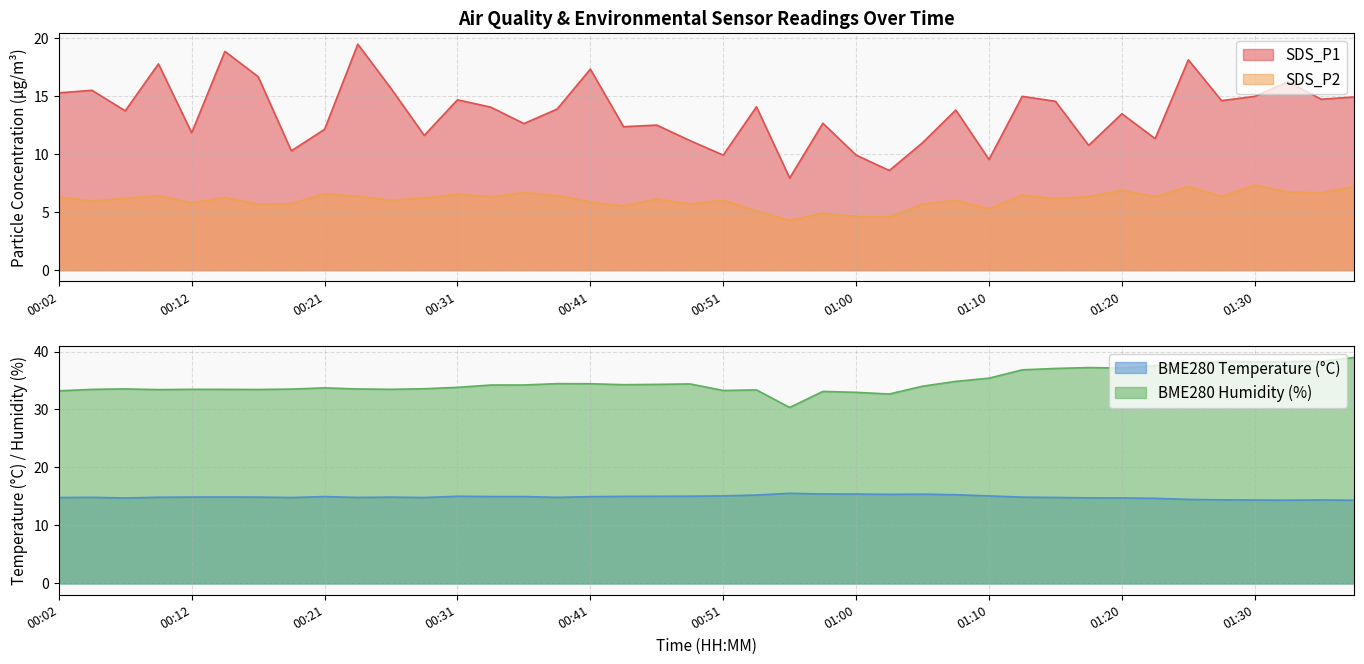

Which has a higher value, 01:35 or 01:27?

01:35